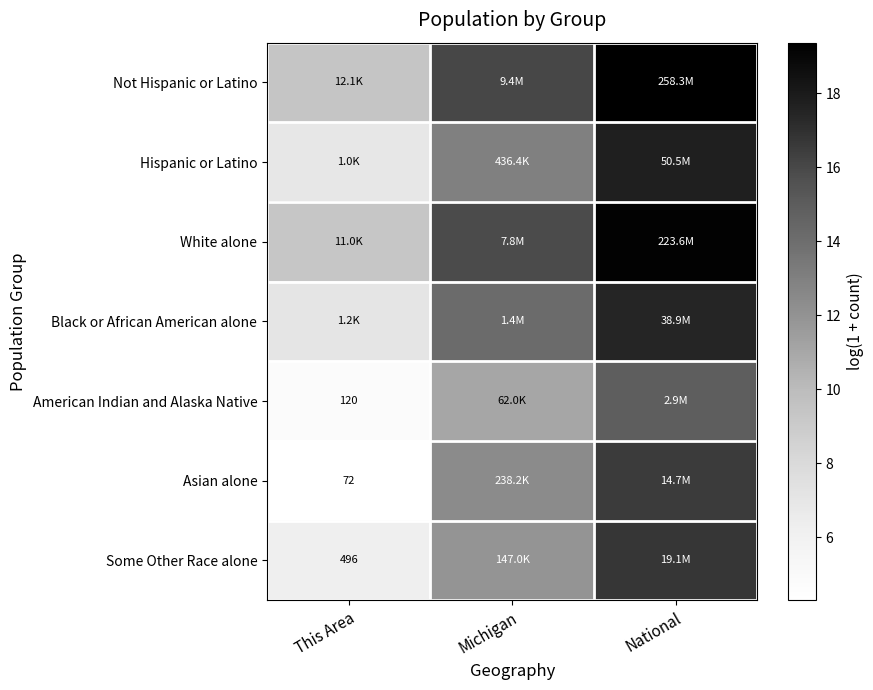

Is it true that Asian alone equals 4.3 at This Area?

True